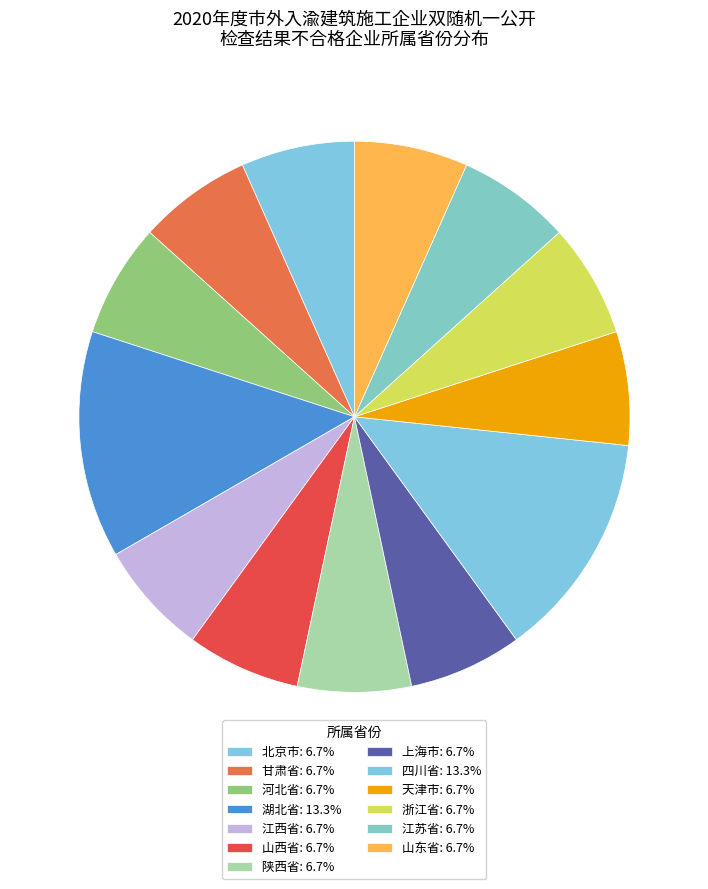

How many slices are in this pie chart?

13